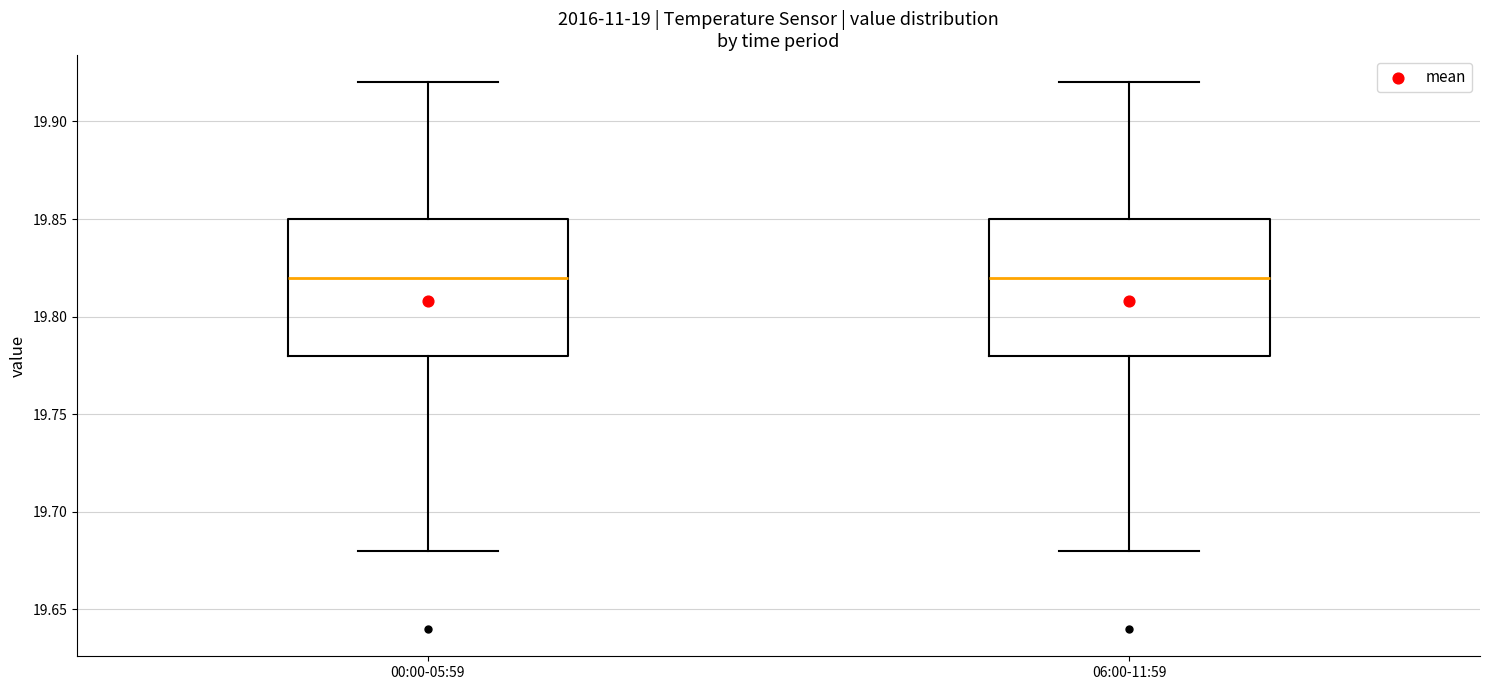

Where does the lower whisker of the box for 06:00-11:59 end on the y-axis? The values are not printed on the chart, so give them approximately, as read against the axis.

19.68